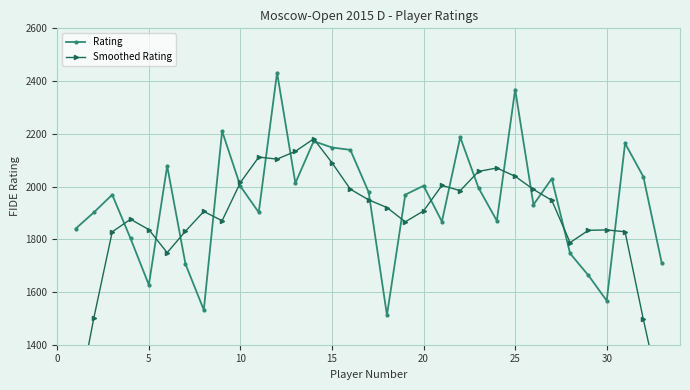

True or false: Rating has more than 2 points higher than both neighbors.

True